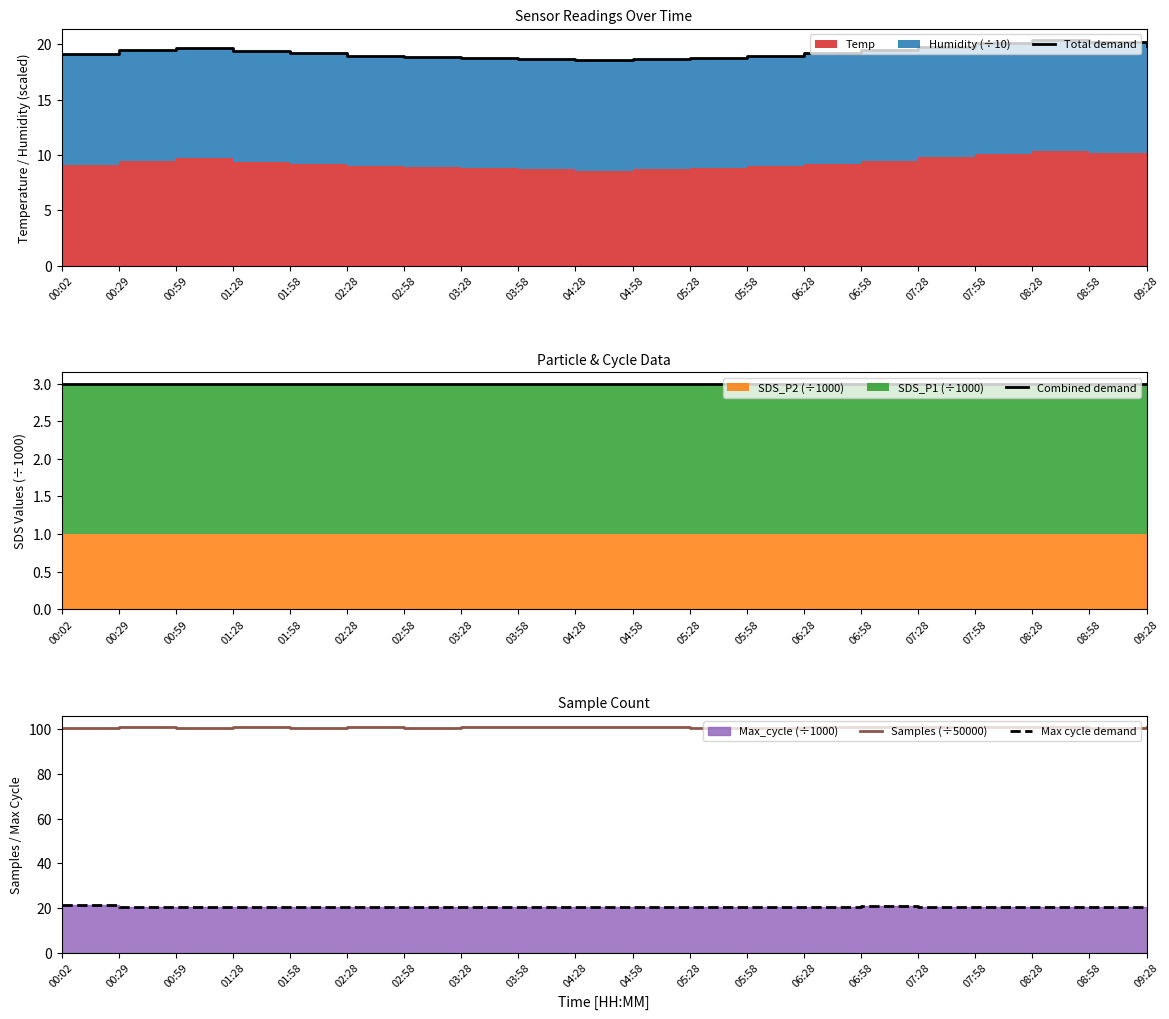

The Total demand series shows 24.9 at 02:58. True or false?

False